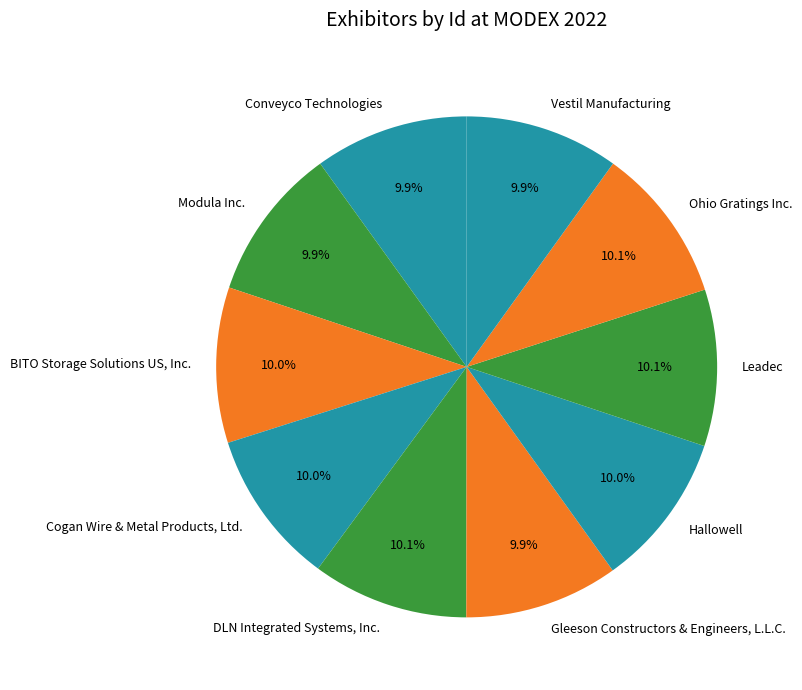

Combined, what portion of the pie is Hallowell and Conveyco Technologies?

19.9%